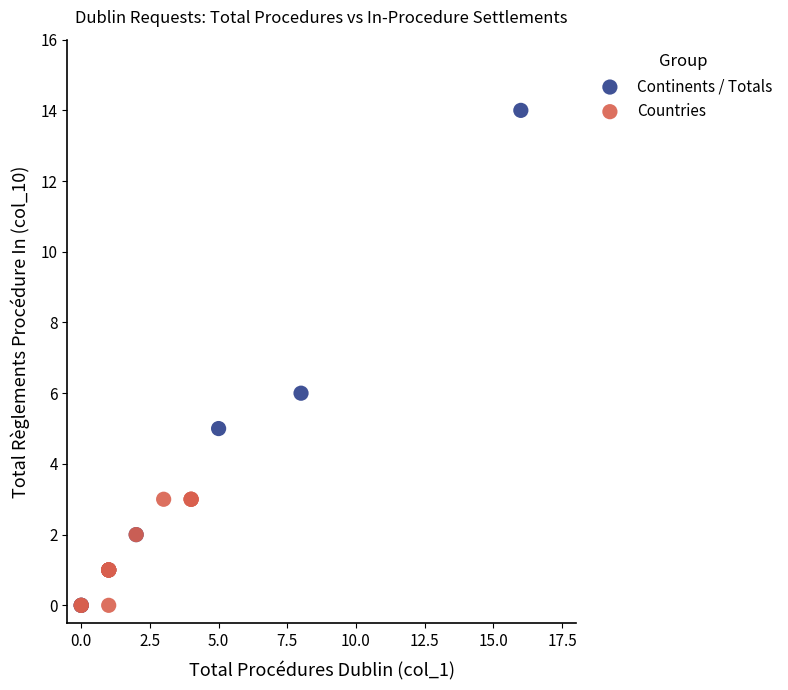

Which series contains the highest Y value?

Continents / Totals